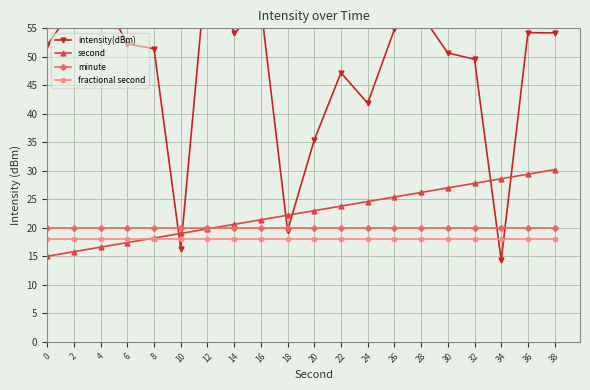

Reading left to right, transcribe all the data shown in this chart.

intensity(dBm): 52.1	58.7	61.3	52.3	51.4	16.3	67.6	54.1	58.9	19.5	35.4	47.2	41.8	54.8	57.5	50.7	49.6	14.3	54.2	54.2
second: 15.0	15.8	16.6	17.4	18.2	19.0	19.8	20.6	21.4	22.2	23.0	23.8	24.6	25.4	26.2	27.0	27.8	28.6	29.4	30.2
minute: 20.0	20.0	20.0	20.0	20.0	20.0	20.0	20.0	20.0	20.0	20.0	20.0	20.0	20.0	20.0	20.0	20.0	20.0	20.0	20.0
fractional second: 18.0	18.0	18.0	18.0	18.0	18.0	18.0	18.0	18.0	18.0	18.0	18.0	18.0	18.0	18.0	18.0	18.0	18.0	18.0	18.0